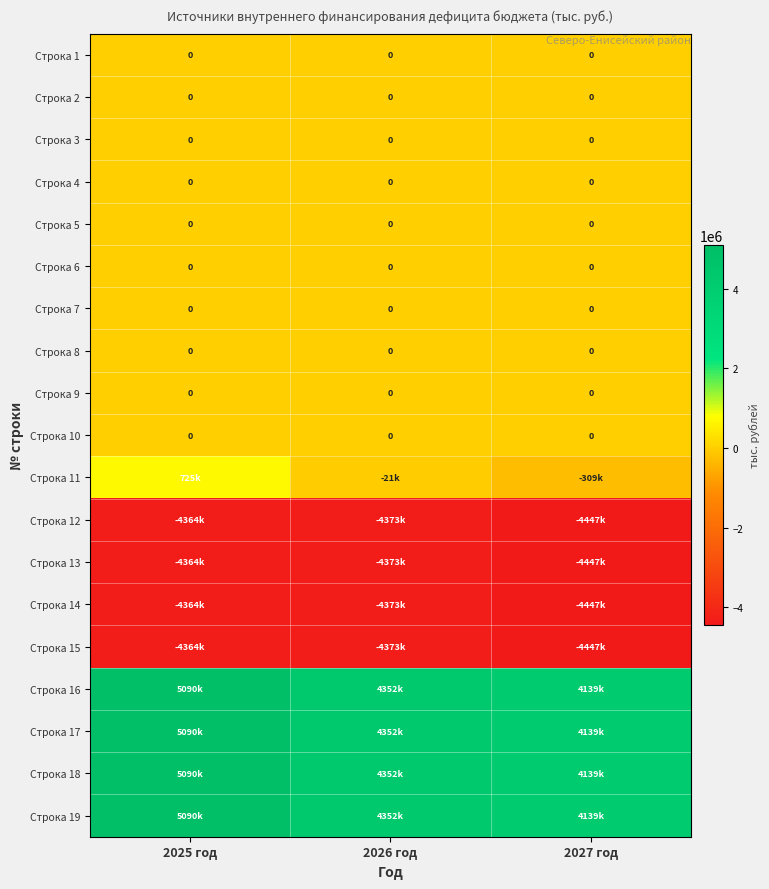

True or false: Строка 10 has a value of 0.0 at 2027 год.

True